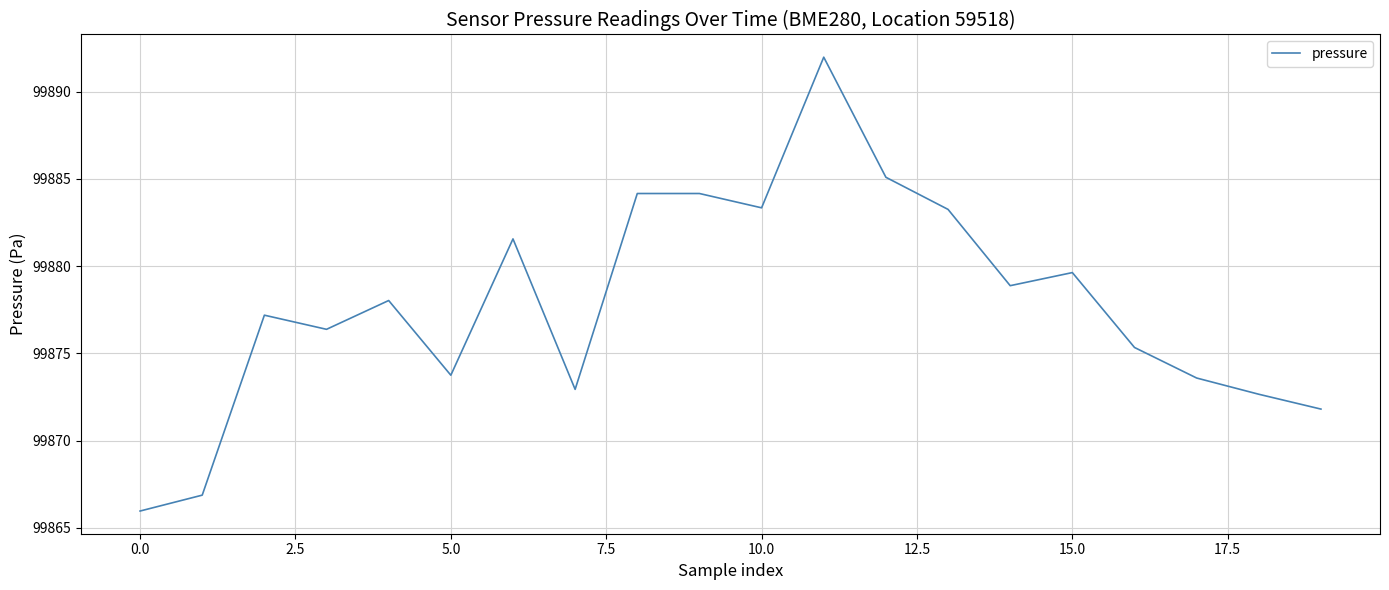

What is the difference between the maximum and minimum values?

26.0